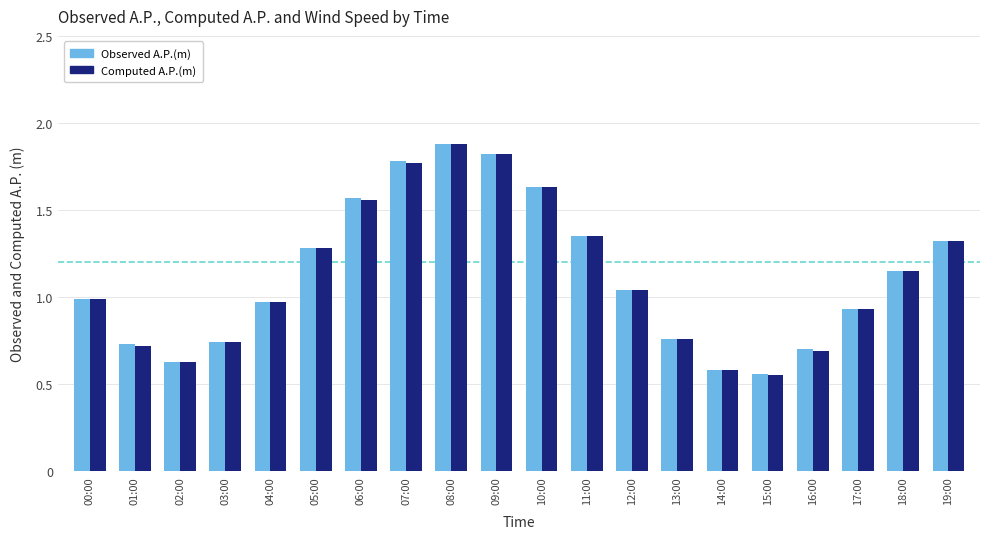

Which category has the lowest value in the Computed A.P.(m) series?

15:00